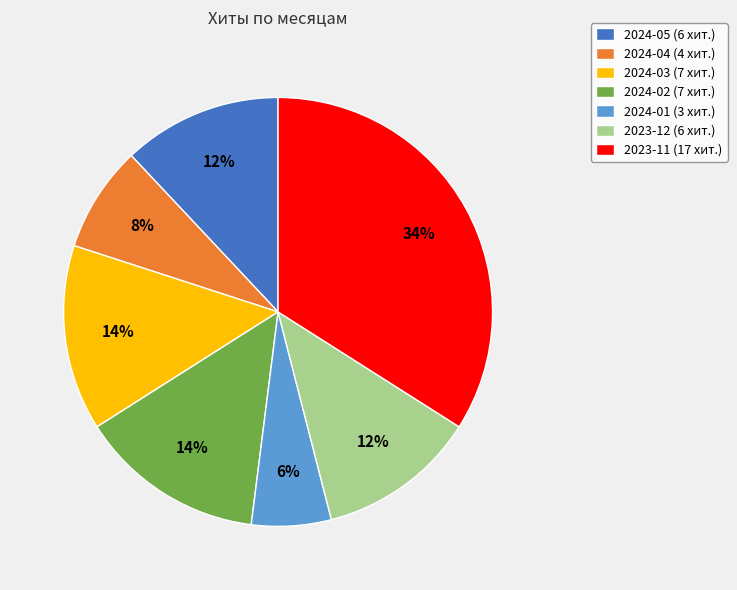

What is the largest slice in the pie chart?

2023-11 (17 хит.)